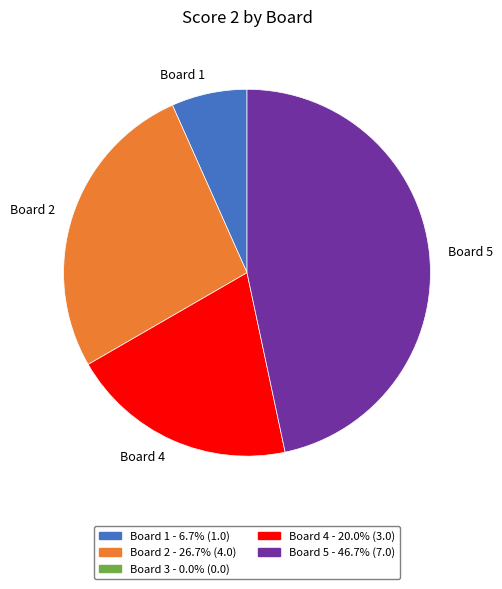

How many segments does this pie chart have?

4